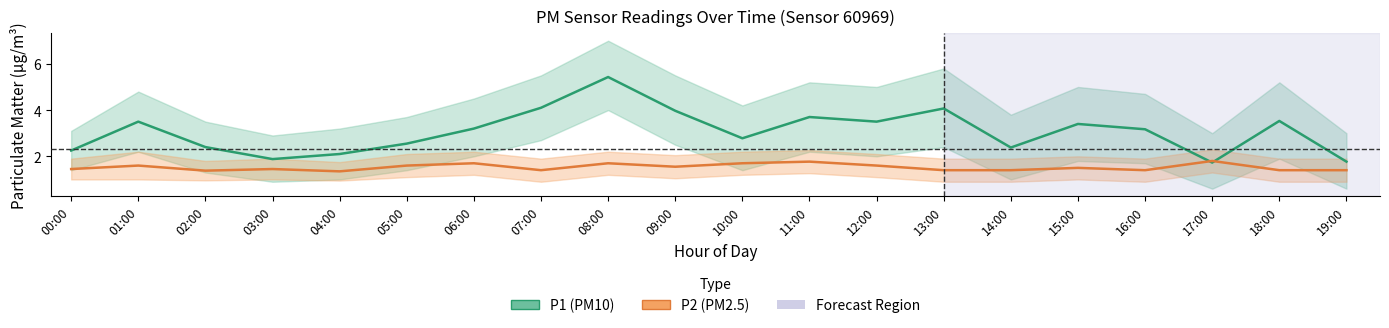

Reading left to right, what are all the values shown in this chart?

P1 (PM10): 2.2	3.5	2.4	1.9	2.1	2.5	3.2	4.1	5.4	4.0	2.8	3.7	3.5	4.1	2.4	3.4	3.2	1.7	3.5	1.8
P2 (PM2.5): 1.4	1.6	1.4	1.4	1.4	1.6	1.7	1.4	1.7	1.6	1.7	1.8	1.6	1.4	1.4	1.5	1.4	1.8	1.4	1.4